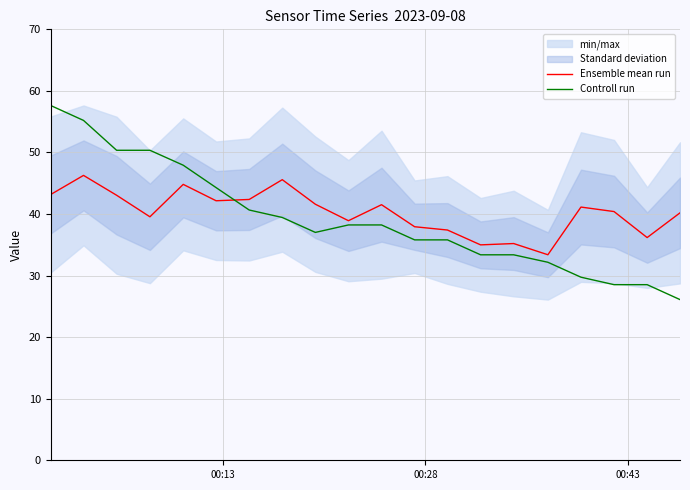

In Ensemble mean run, how many points are lower than both neighbors (excluding endpoints)?

6